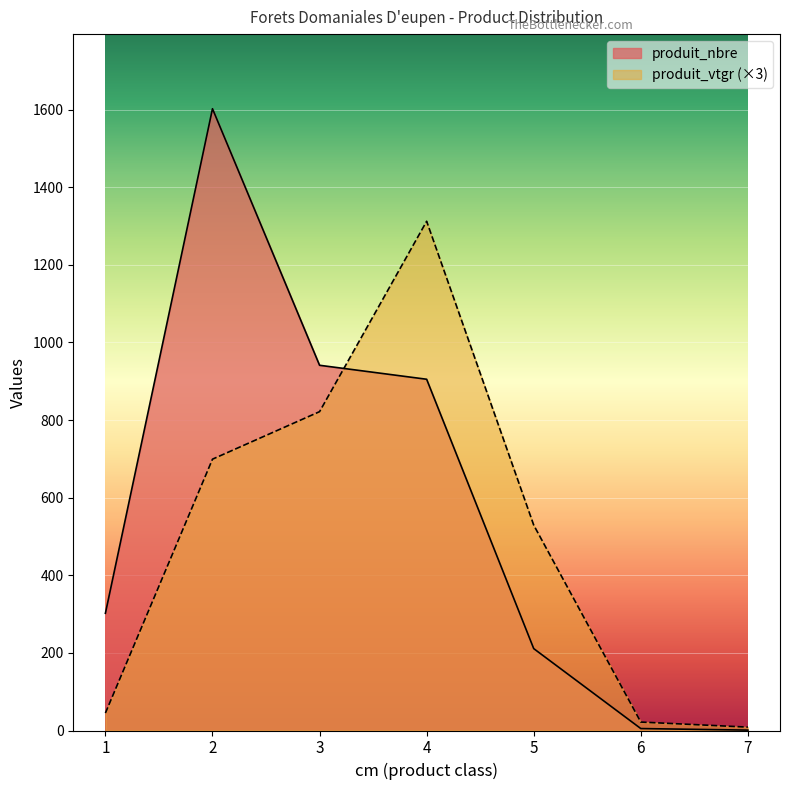

Where does the produit_nbre series first go above 302?

2